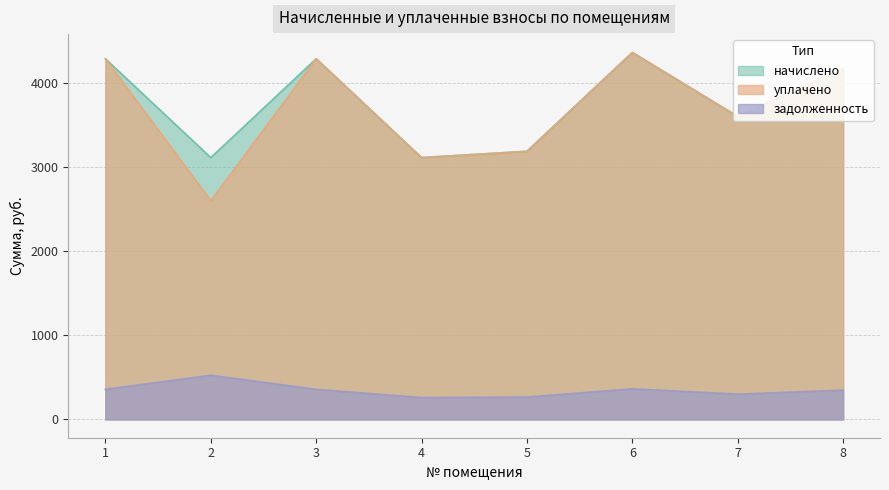

Reading right to left, what are all the values shown in this chart?

начислено: 8=4173.1	7=3601.8	6=4363.6	5=3187.8	4=3113.3	3=4289.0	2=3113.3	1=4289.0
уплачено: 8=4173.1	7=3601.8	6=4363.6	5=3187.8	4=3113.3	3=4289.0	2=2600.4	1=4289.0
задолженность: 8=347.8	7=300.1	6=363.6	5=265.6	4=259.4	3=357.4	2=524.9	1=357.4